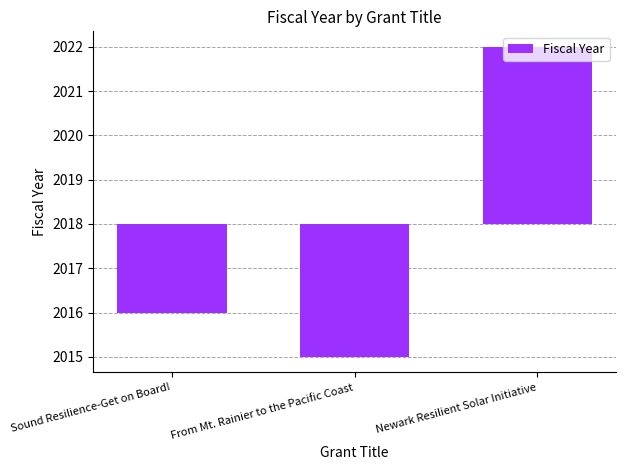

True or false: the data shows -3 at From Mt. Rainier to the Pacific Coast.

True